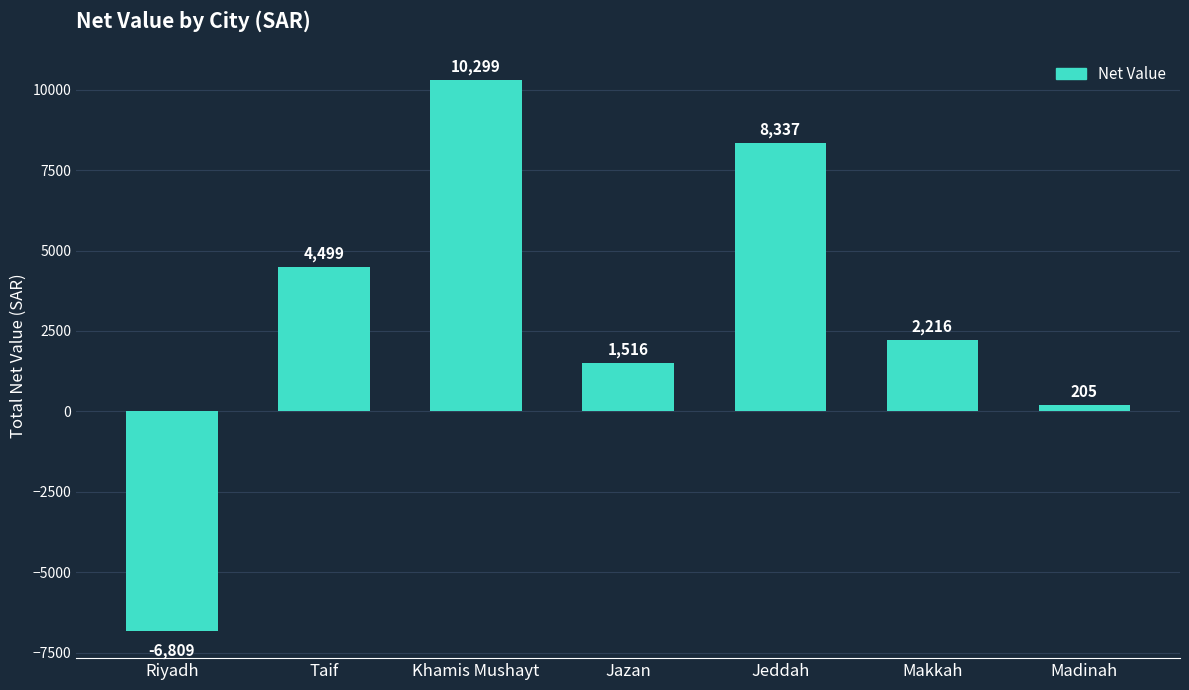

At which category does the chart reach its peak across all series?

Khamis Mushayt